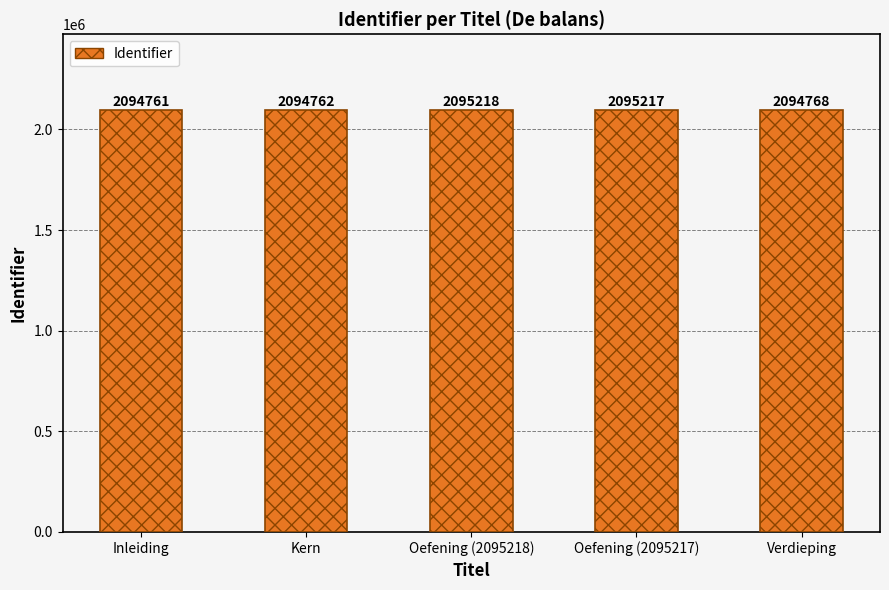

Reading left to right, what are all the values shown in this chart?

2094761	2094762	2095218	2095217	2094768